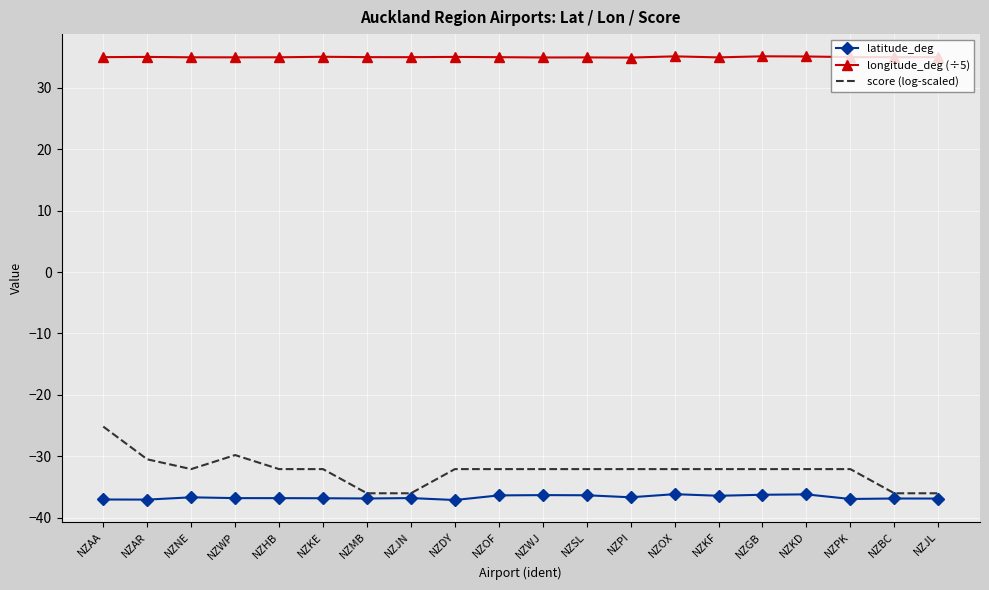

What value does the latitude_deg series have at NZKD?

-36.2